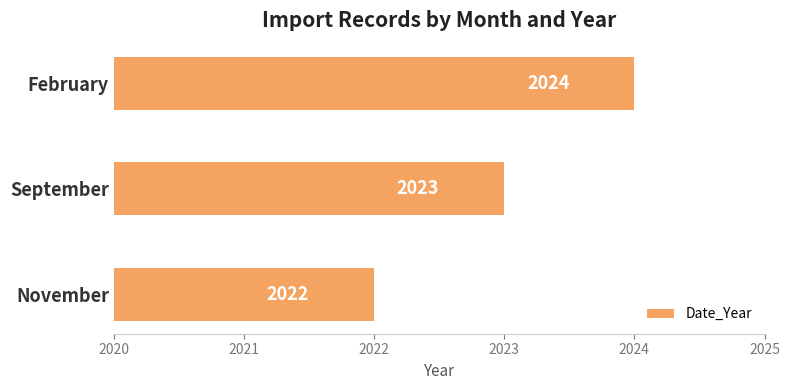

What is the difference between the maximum and minimum values?

2